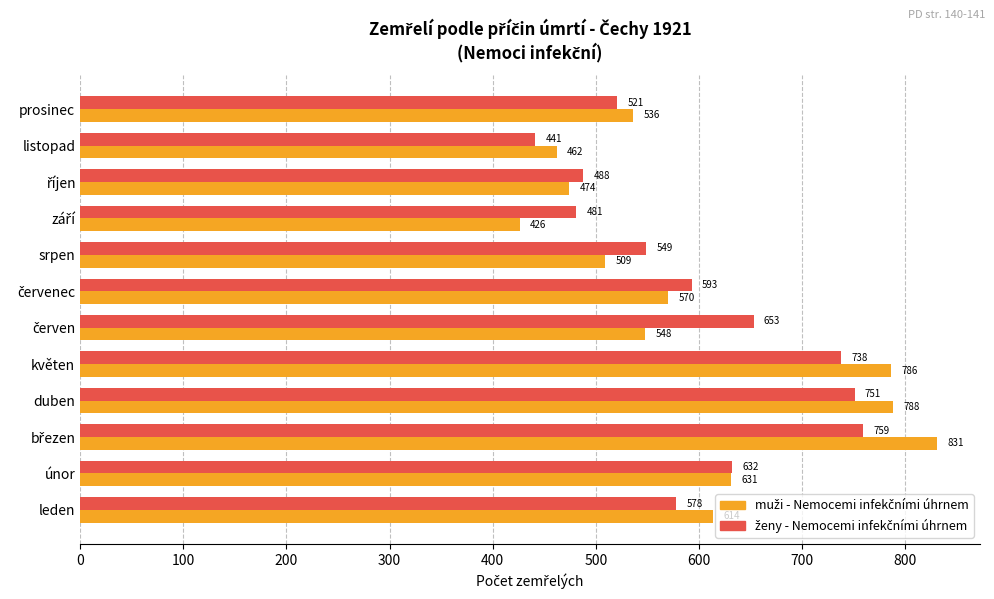

Count the number of data series in this chart.

2